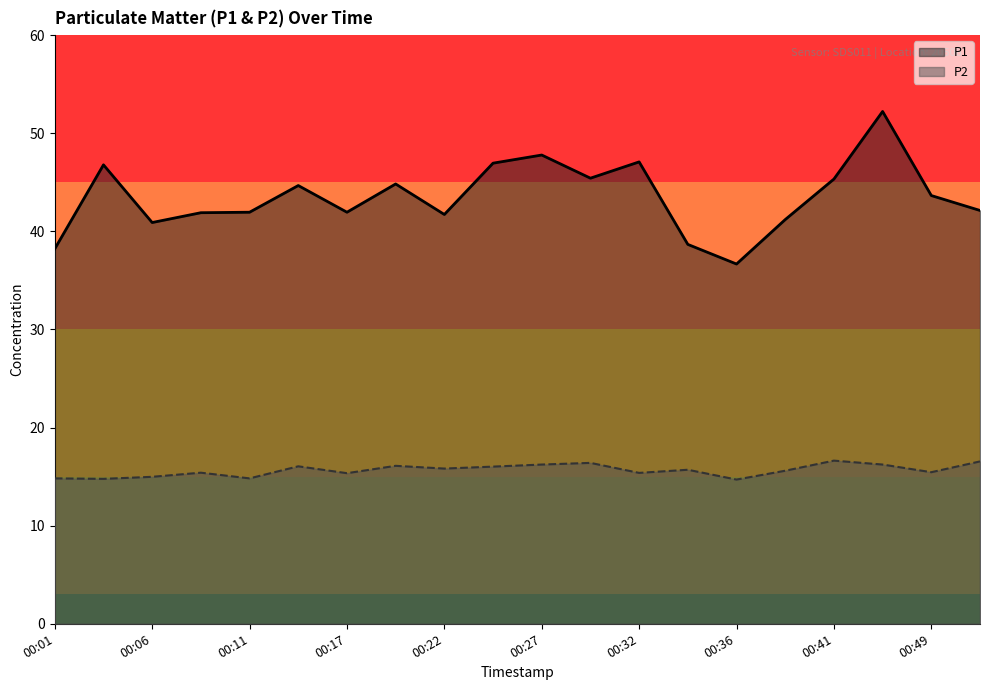

How many categories are shown in the chart?

20